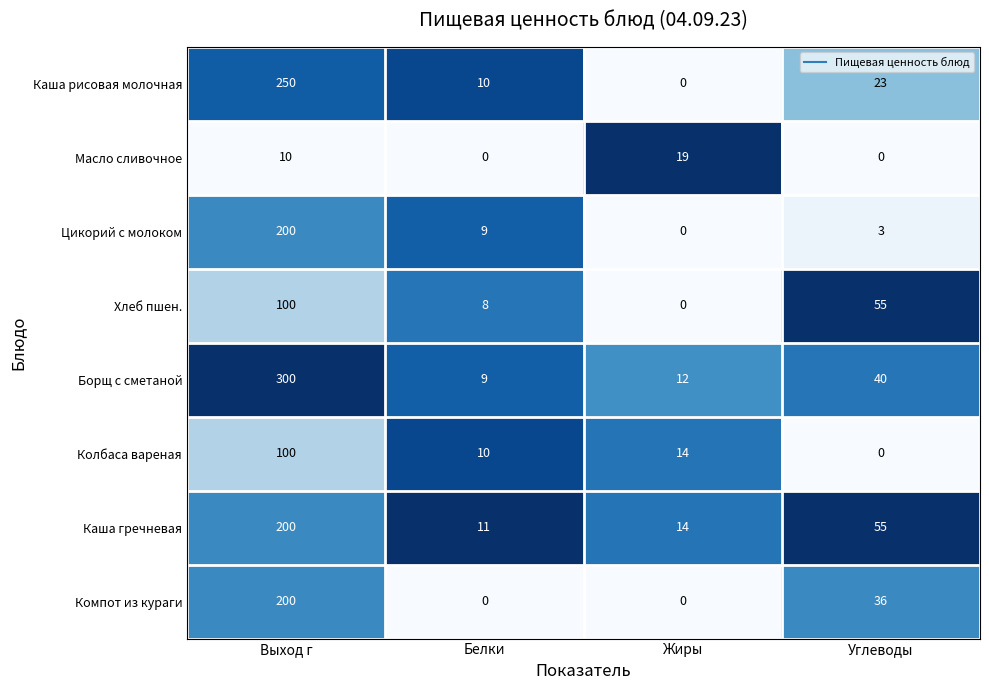

What is the sum of the Масло сливочное values at Выход г and Белки?

10